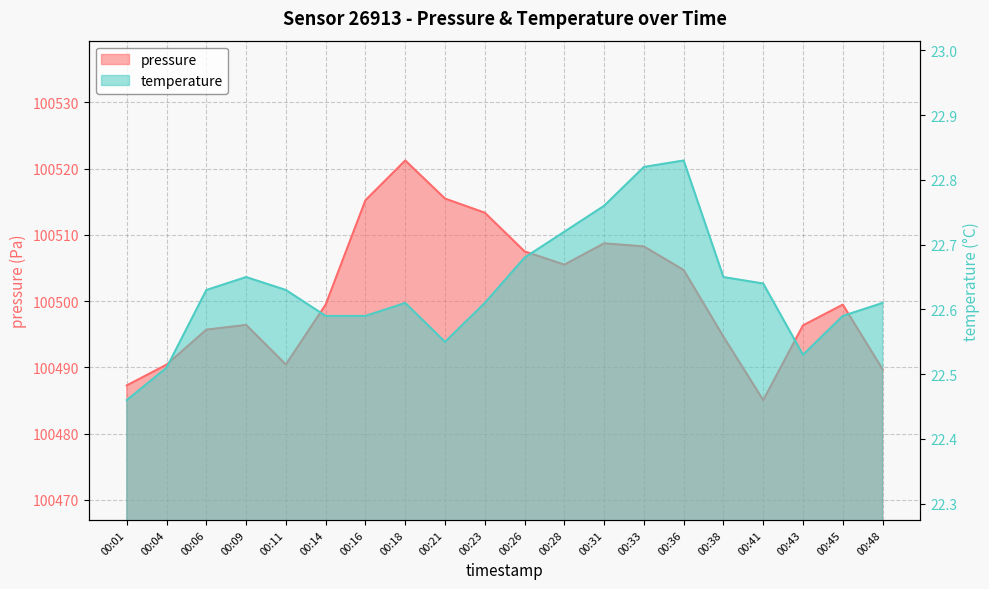

List the labels in order of pressure value, largest first.

00:18, 00:21, 00:16, 00:23, 00:31, 00:33, 00:26, 00:28, 00:36, 00:14, 00:45, 00:09, 00:43, 00:06, 00:38, 00:11, 00:04, 00:48, 00:01, 00:41